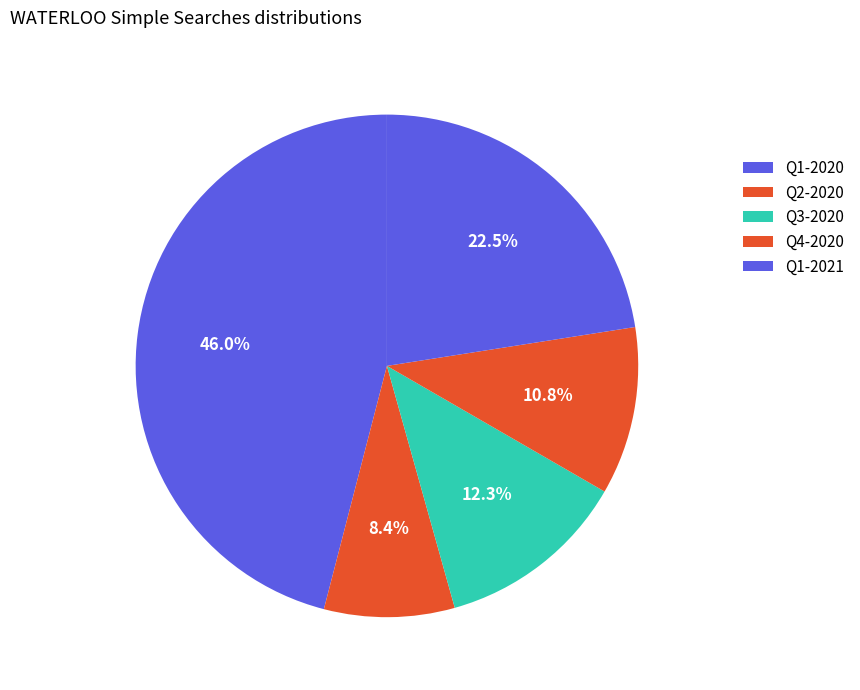

How many segments does this pie chart have?

5